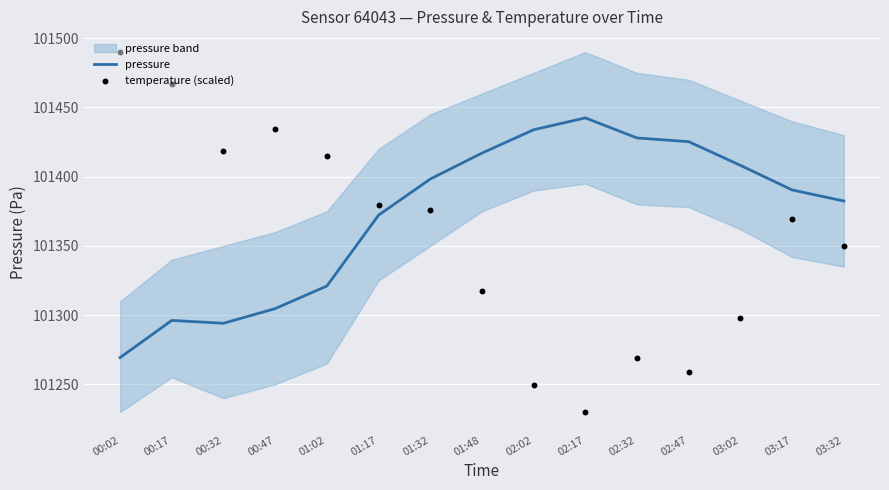

At which category is the sum across all series the highest?

01:32